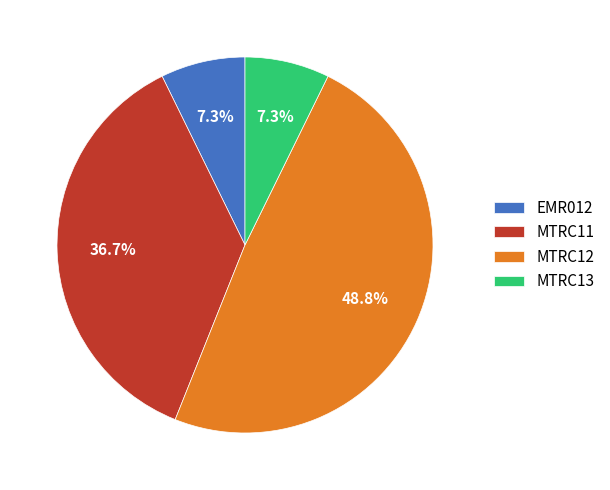

What is the largest slice in the pie chart?

MTRC12